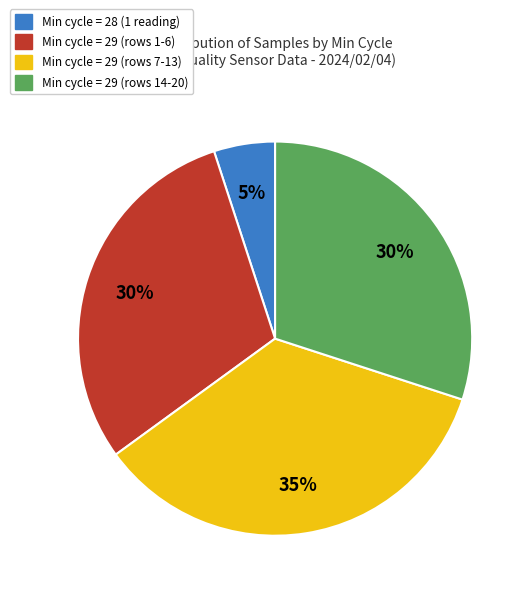

Does any single category account for the majority?

No